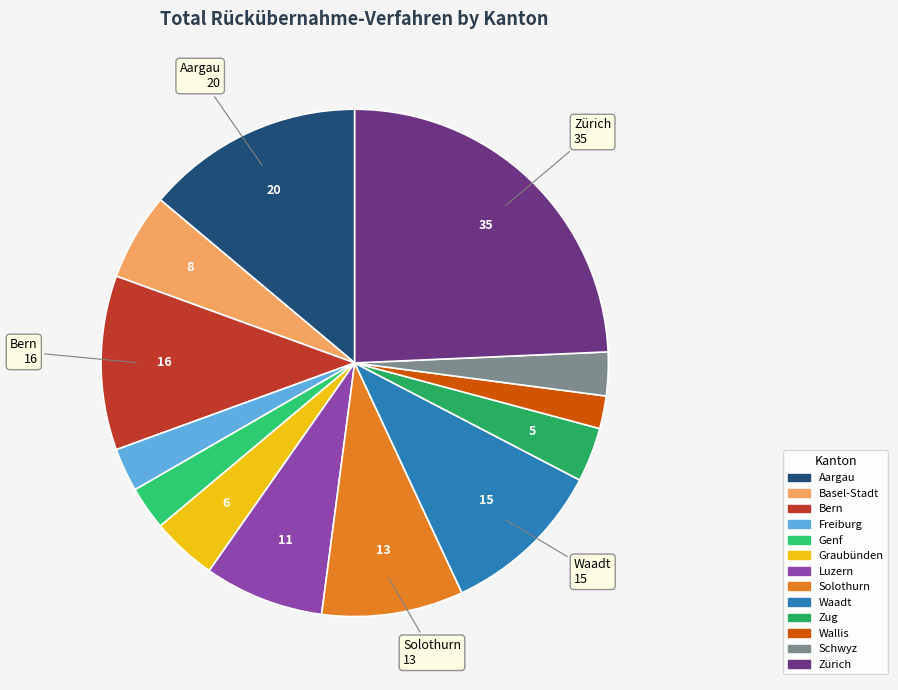

Count the number of slices in the pie.

13